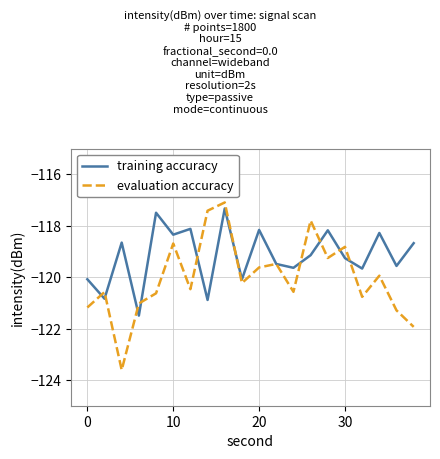

Which series has the widest spread of values?

evaluation accuracy